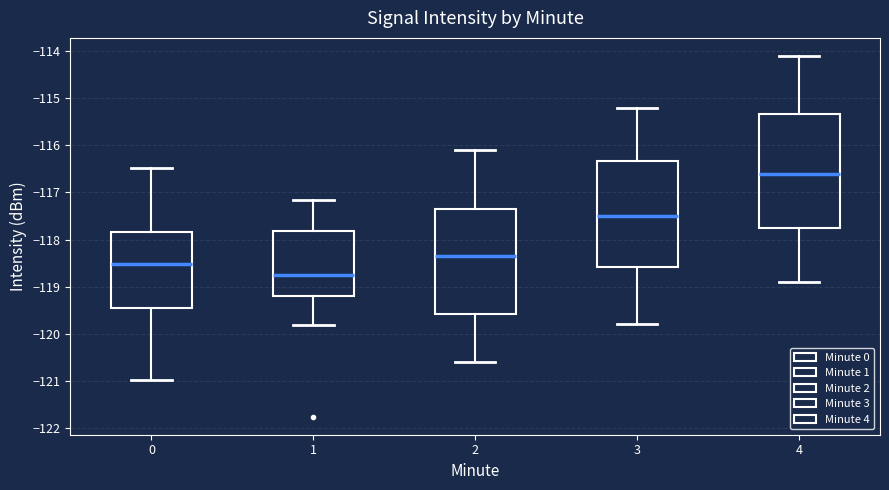

Where is the upper edge of the box at x = 2 on the y-axis? The values are not printed on the chart, so give them approximately, as read against the axis.

-117.3